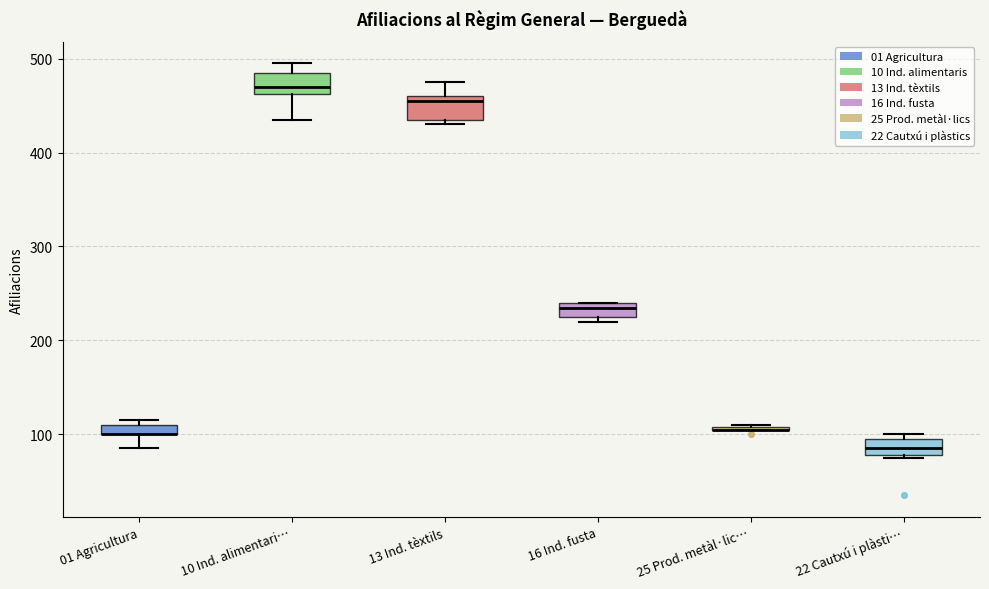

Where is the lower edge of the box for 22 Cautxú i plàsti… on the y-axis? The values are not printed on the chart, so give them approximately, as read against the axis.

80